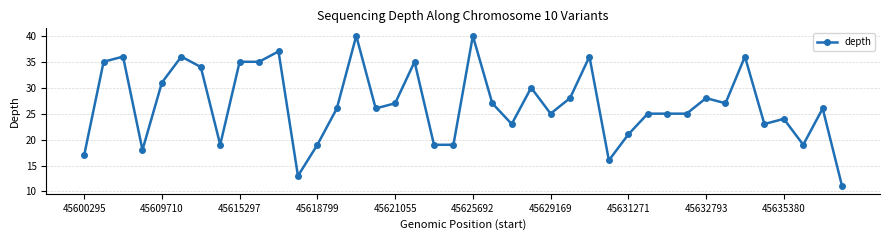

What is the greatest value displayed?

40